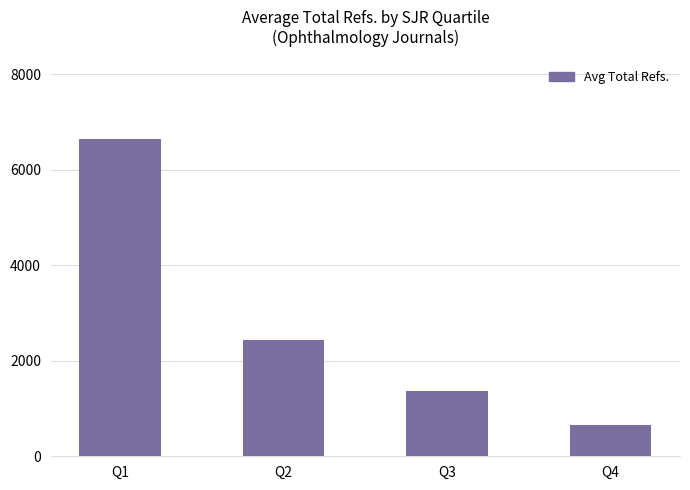

Reading left to right, transcribe all the data shown in this chart.

Q1=6645.8	Q2=2426.8	Q3=1377.0	Q4=654.0